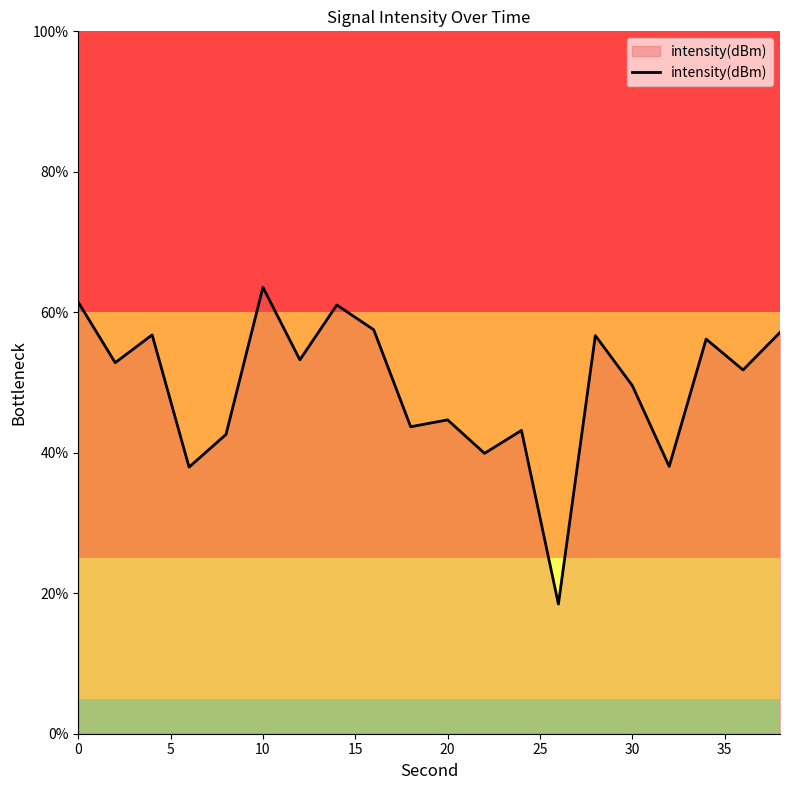

What is the minimum value shown in the chart?

18.5